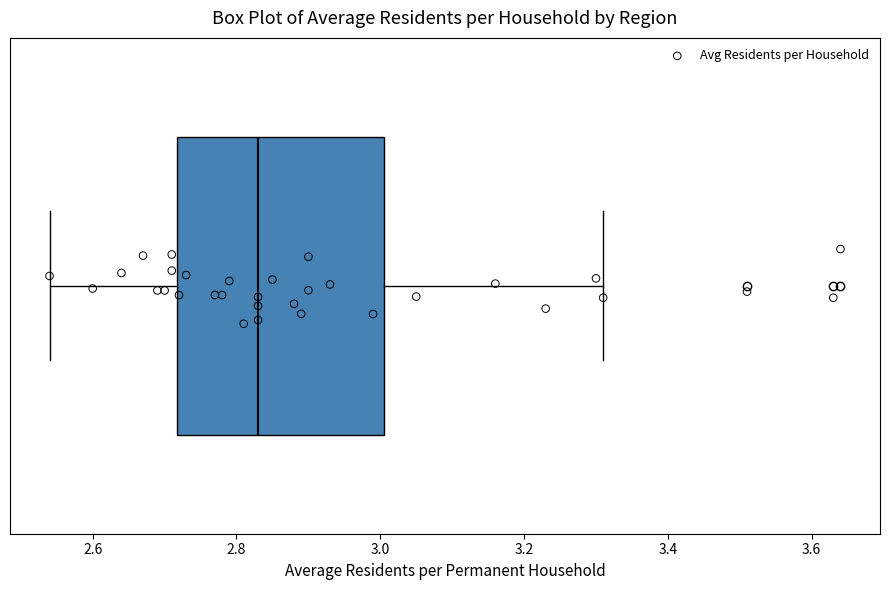

Read this box plot against the x-axis: the position of the median line, the range covered by the box, and the ends of both whiskers. The values are not printed on the chart, so give them approximately, as read against the axis.

median 2.84, box 2.72 to 3.00, whiskers 2.54 to 3.32